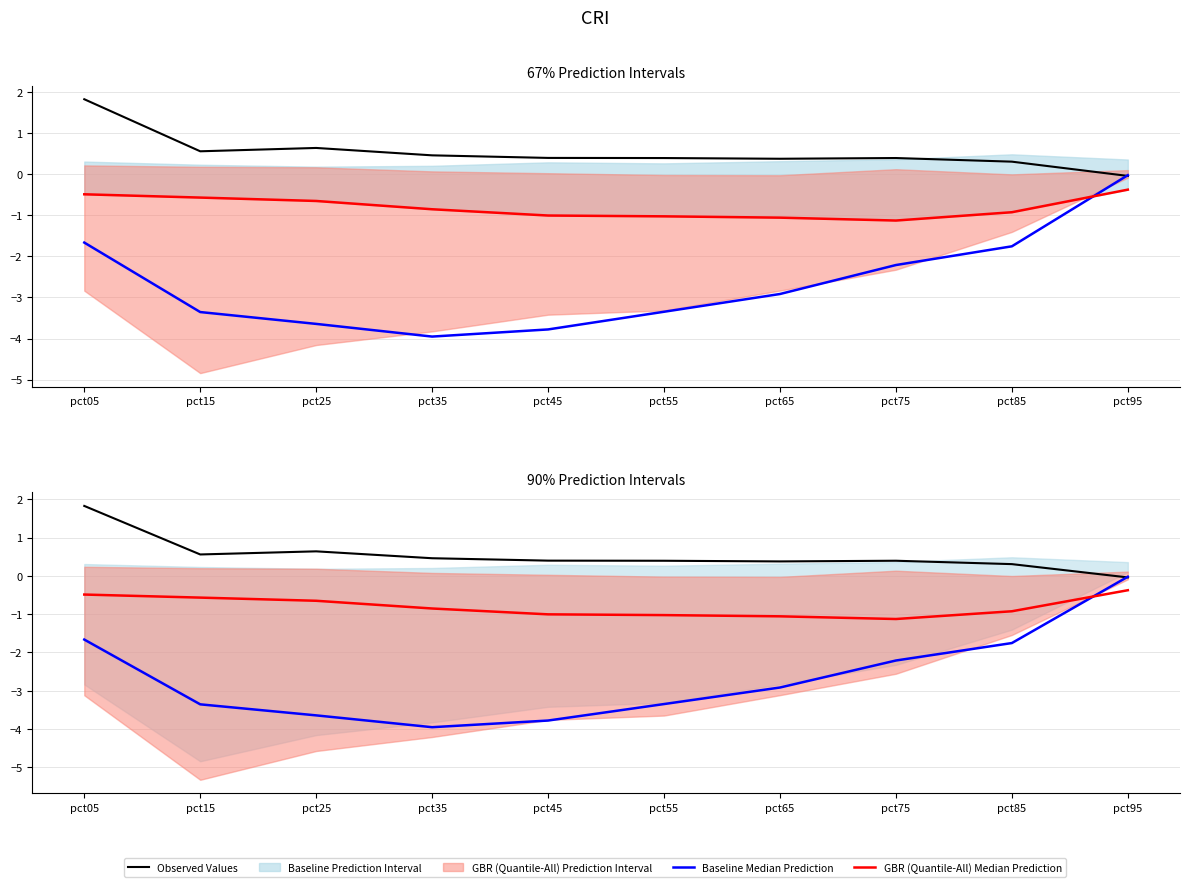

What is the value of the Observed Values point at the 2nd from the left?

0.6